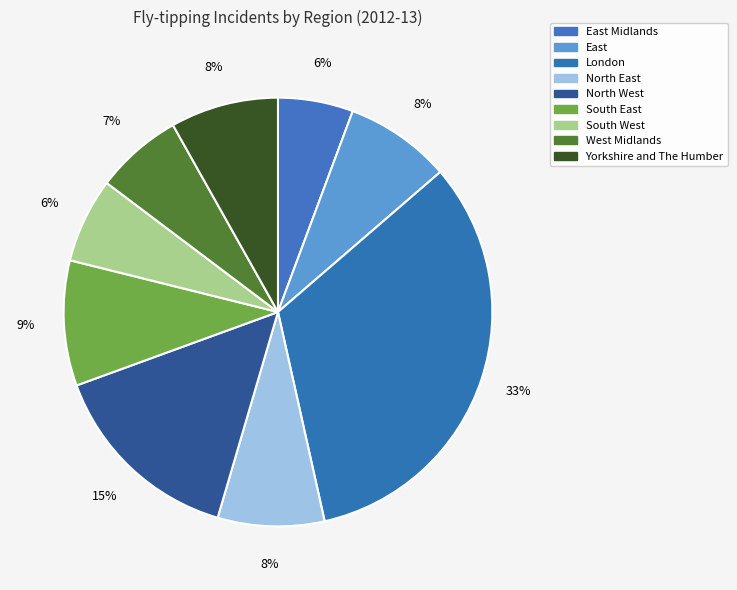

Rank the categories by value from lowest to highest.

East Midlands, South West, West Midlands, East, North East, Yorkshire and The Humber, South East, North West, London